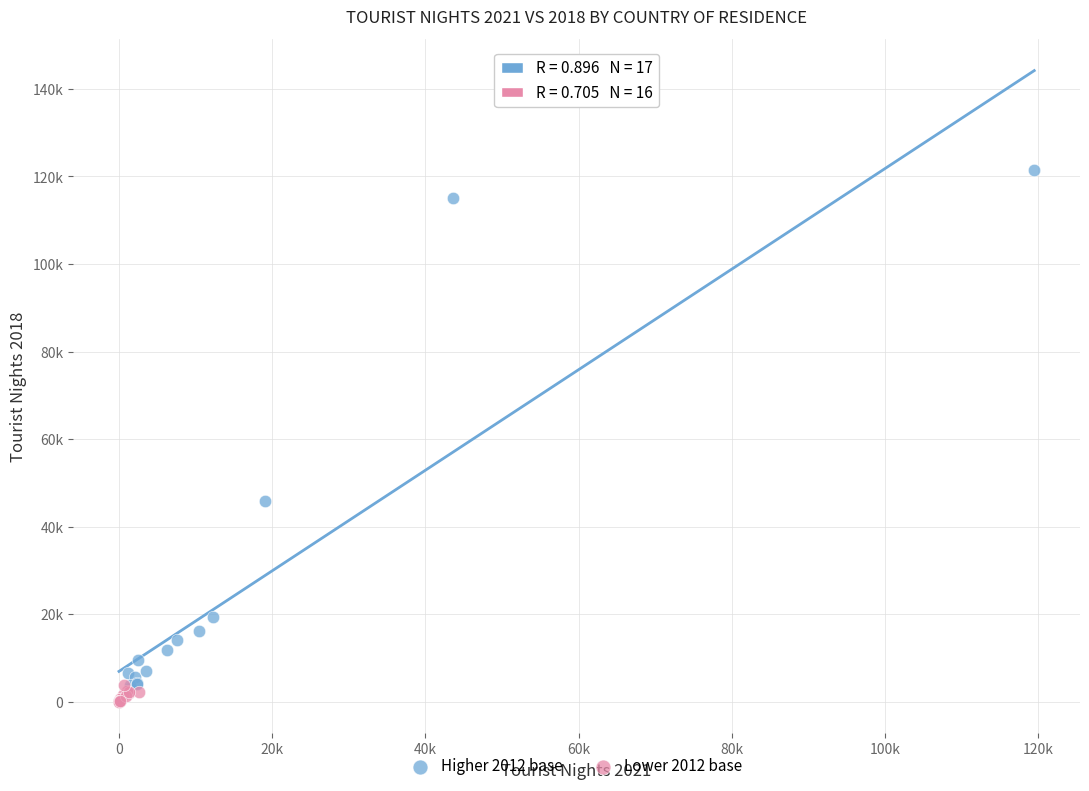

What are all the series names shown in the legend?

Higher 2012 base, Lower 2012 base